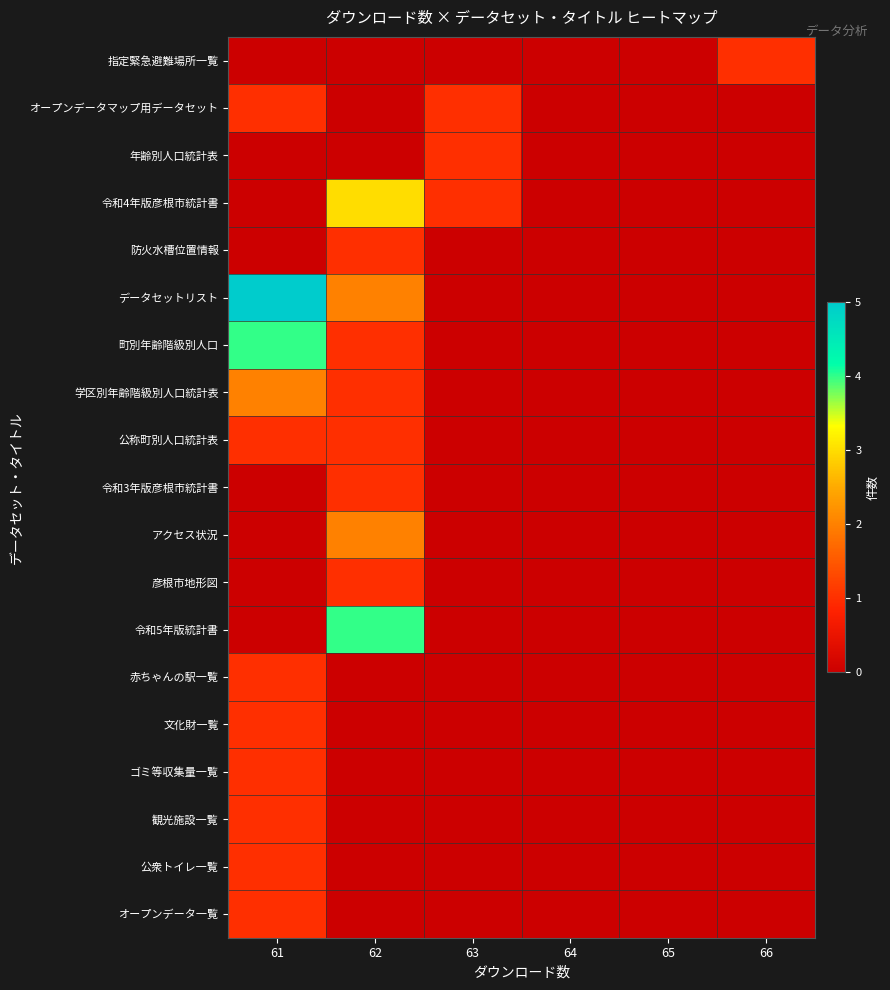

True or false: 彦根市地形図 has a value of 0.4 at 62.

False